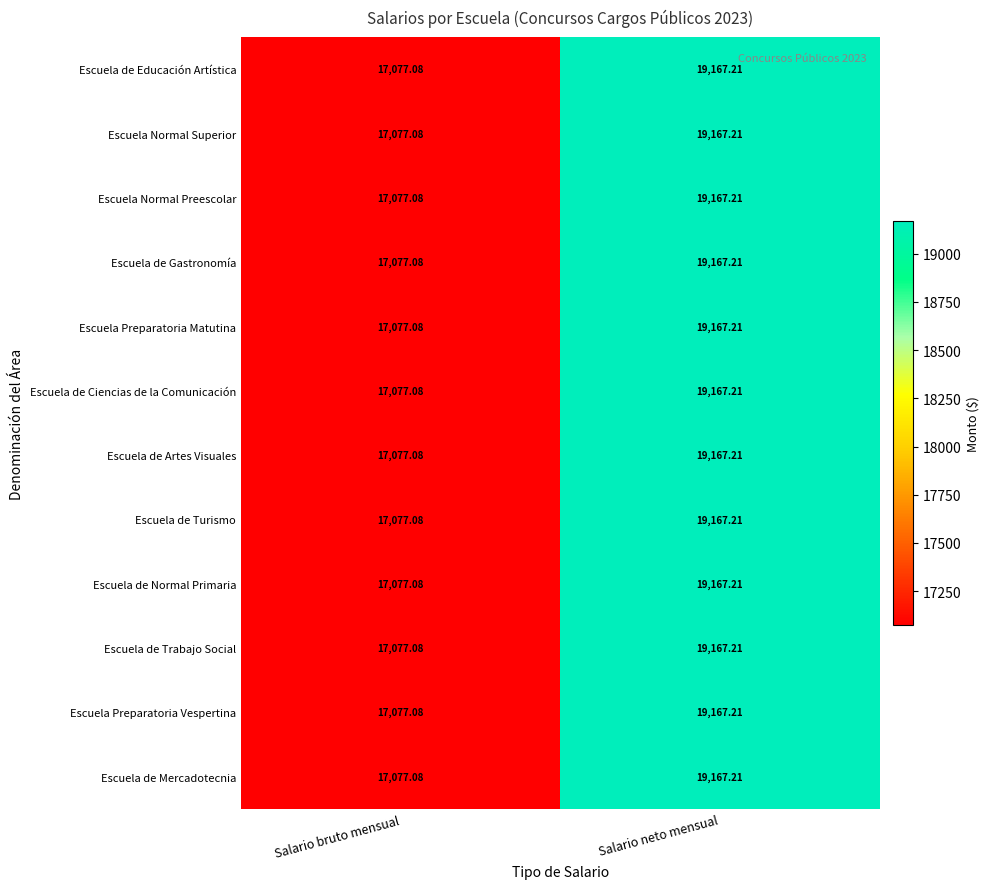

At which label does Escuela de Normal Primaria first exceed 19167?

Salario neto mensual